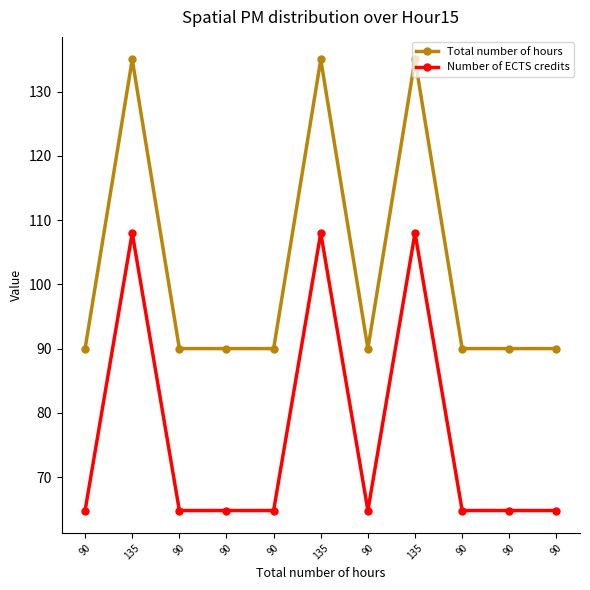

Does the chart have visible grid lines?

No